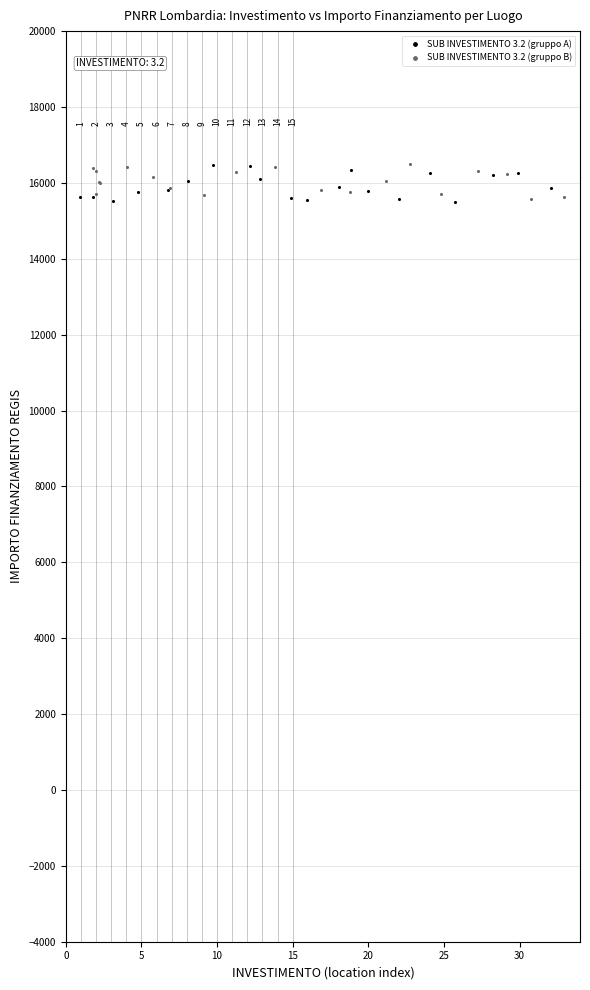

What are all the series names shown in the legend?

SUB INVESTIMENTO 3.2 (gruppo A), SUB INVESTIMENTO 3.2 (gruppo B)